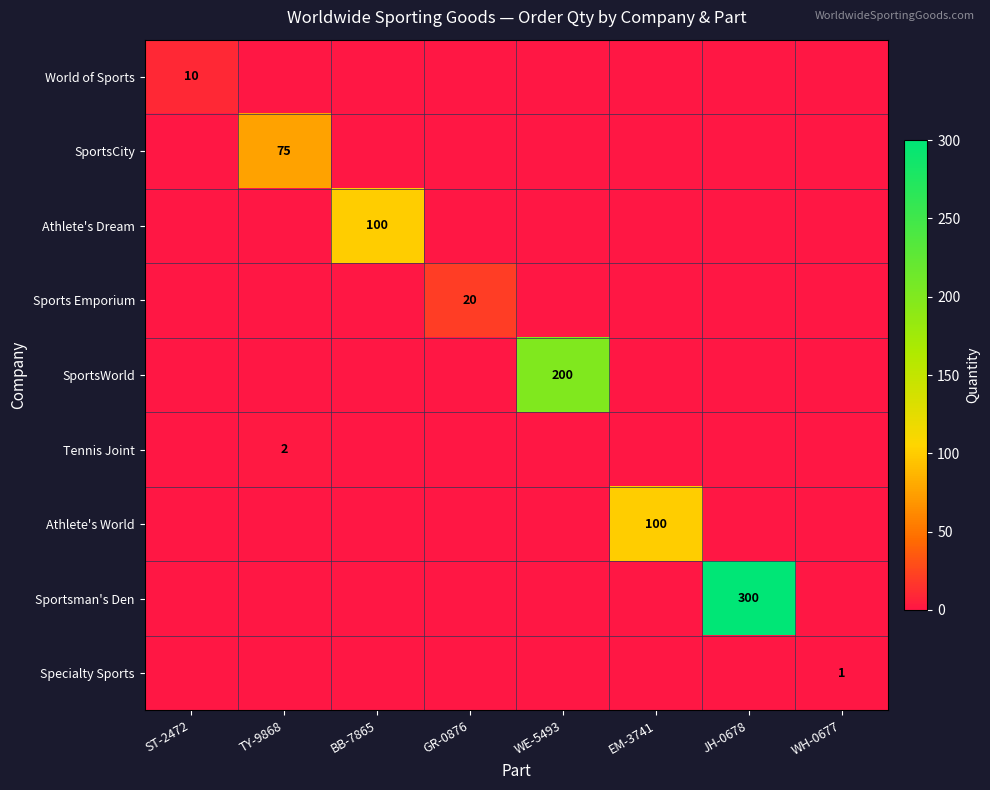

The value of Athlete's World at EM-3741 is 100. True or false?

True